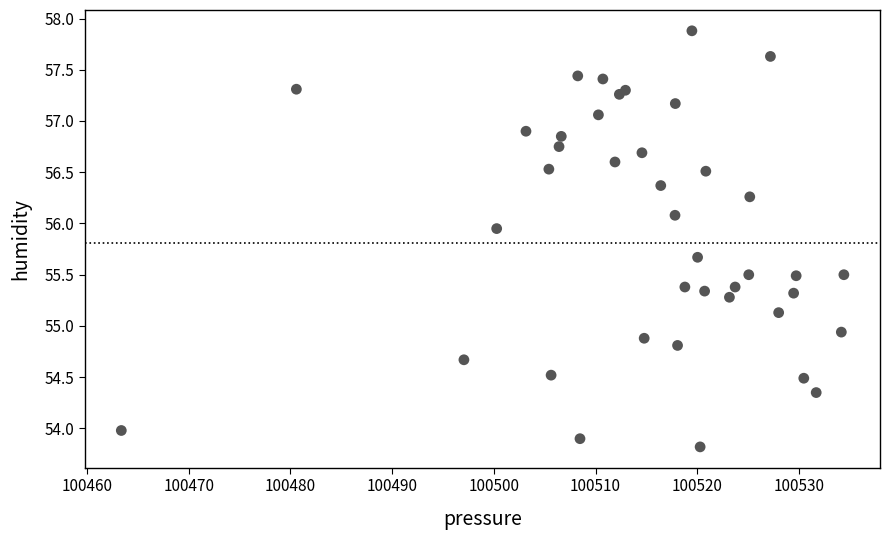

What Y value in the scatter plot is closest to 55?

54.9